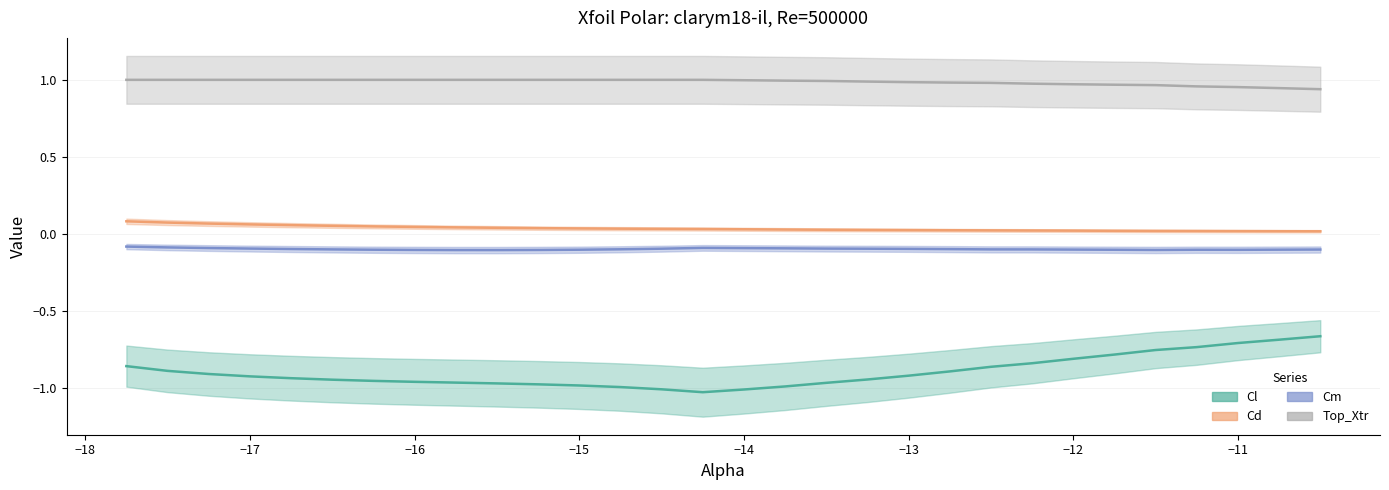

True or false: Cl has a value of -1.5 at −14.

False